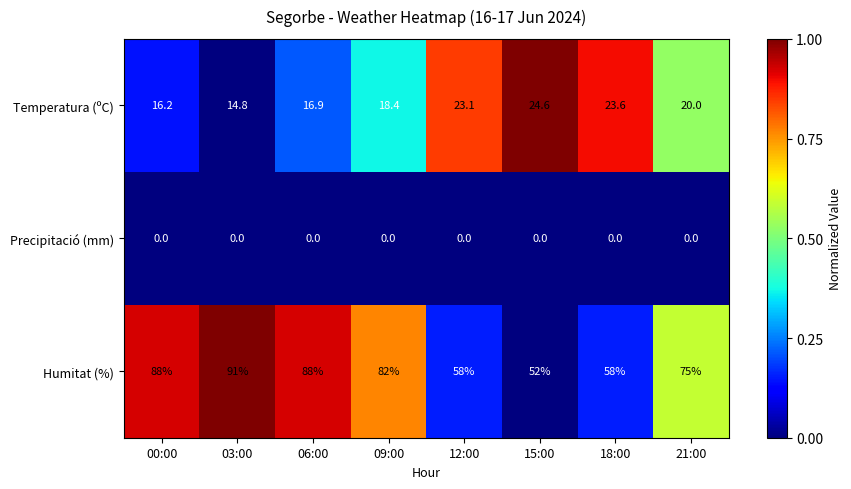

Which series has the largest range (max minus min)?

Humitat (%)